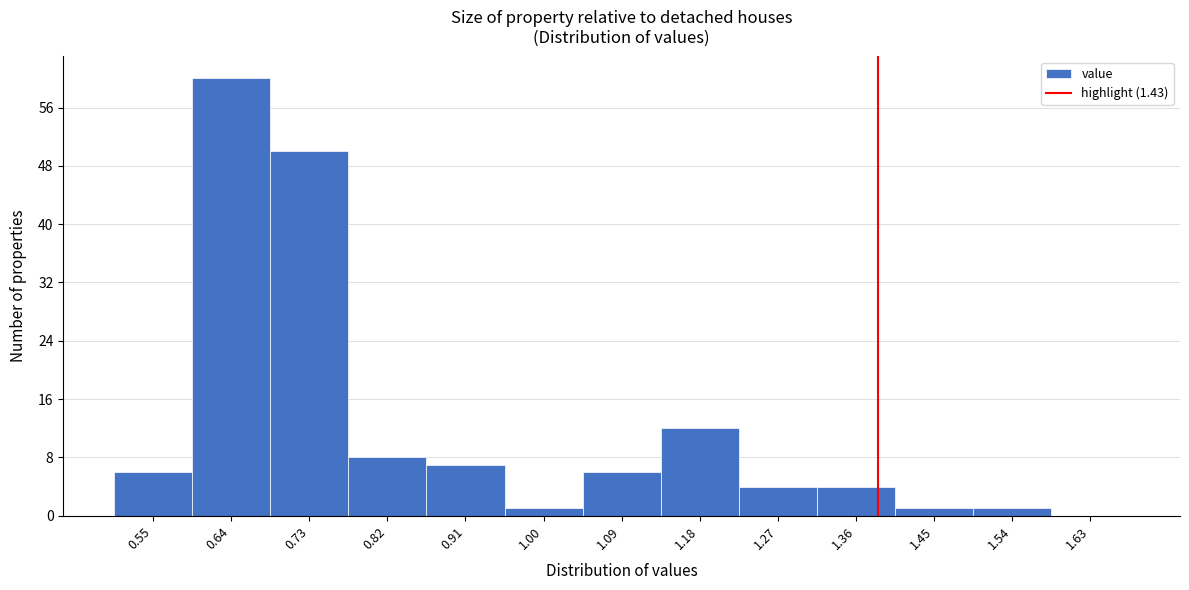

Reading left to right, extract all data points from this chart.

0.55=6	0.64=60	0.73=50	0.82=8	0.91=7	1.00=1	1.09=6	1.18=12	1.27=4	1.36=4	1.45=1	1.54=1	1.63=0